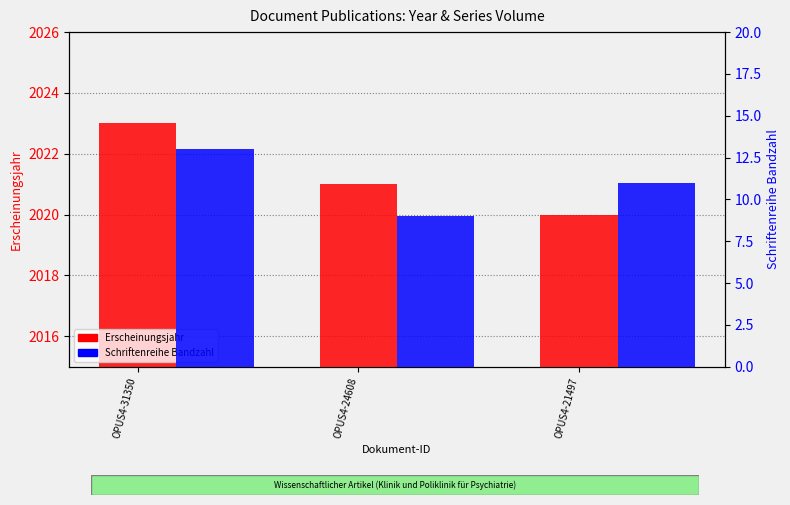

At which category is the sum across all series the highest?

OPUS4-31350